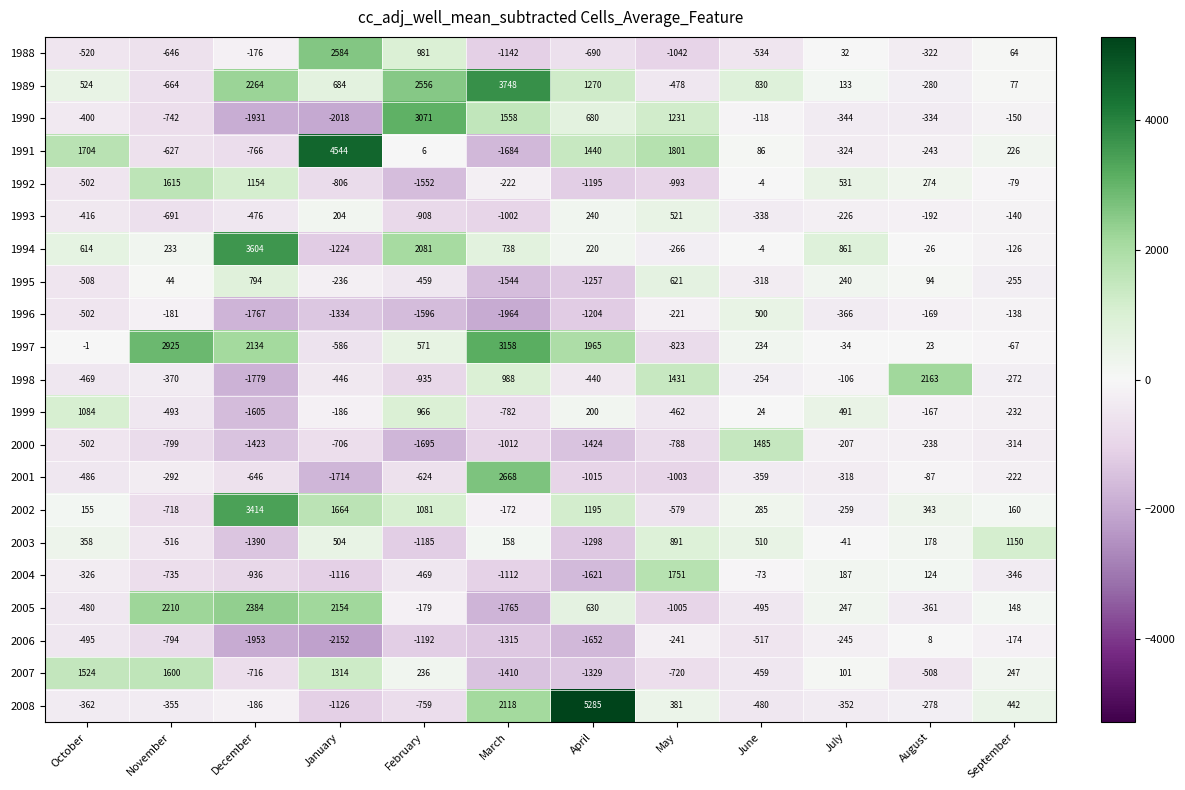

At which label does 1995 reach its minimum?

March